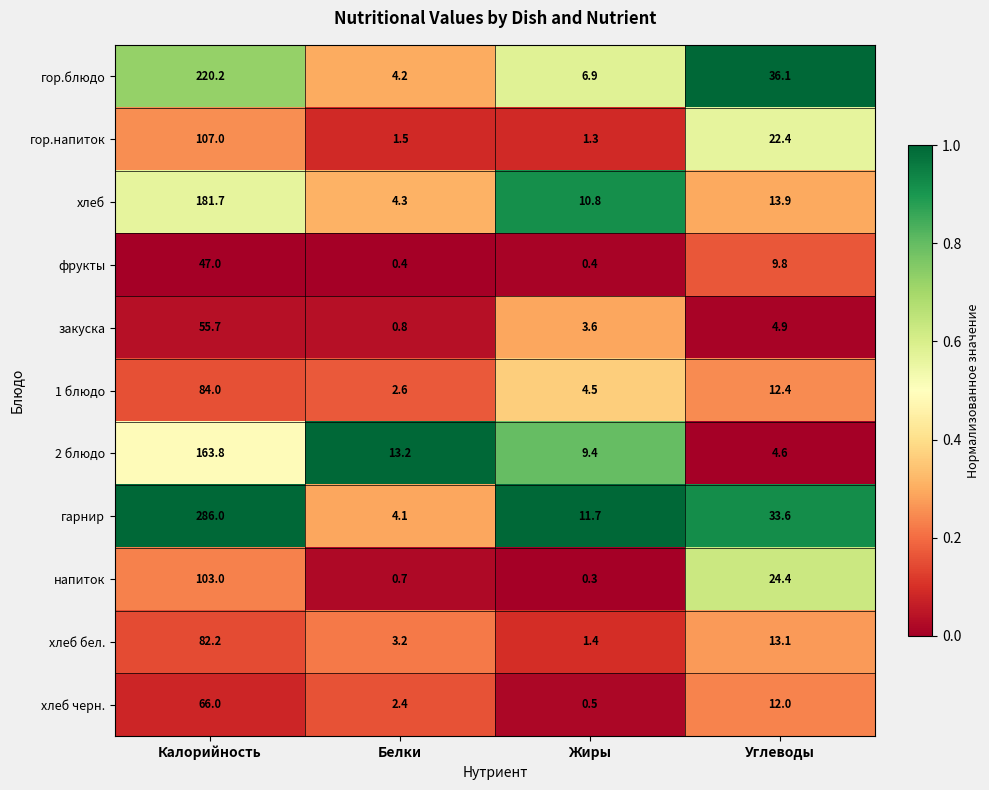

What is the sum of all фрукты values?

57.6